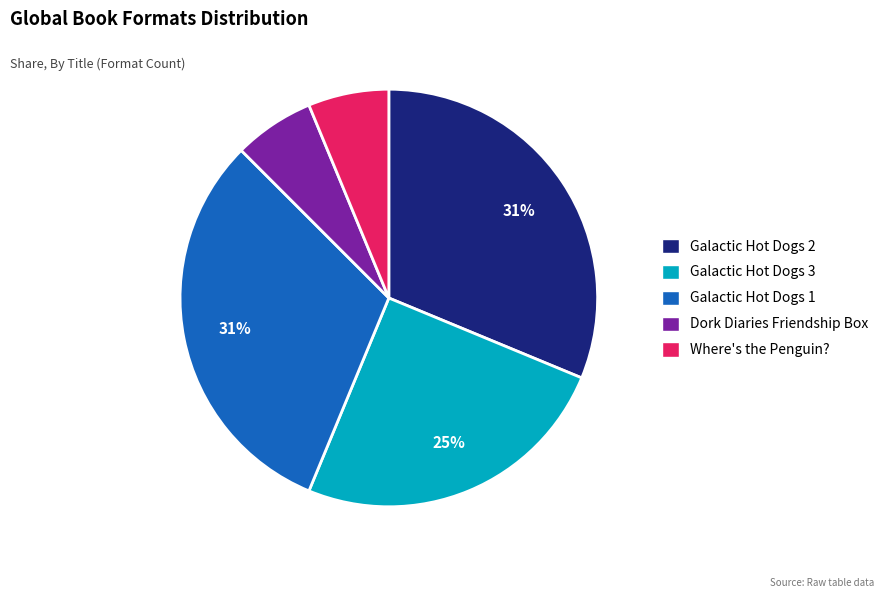

Count the number of slices in the pie.

5